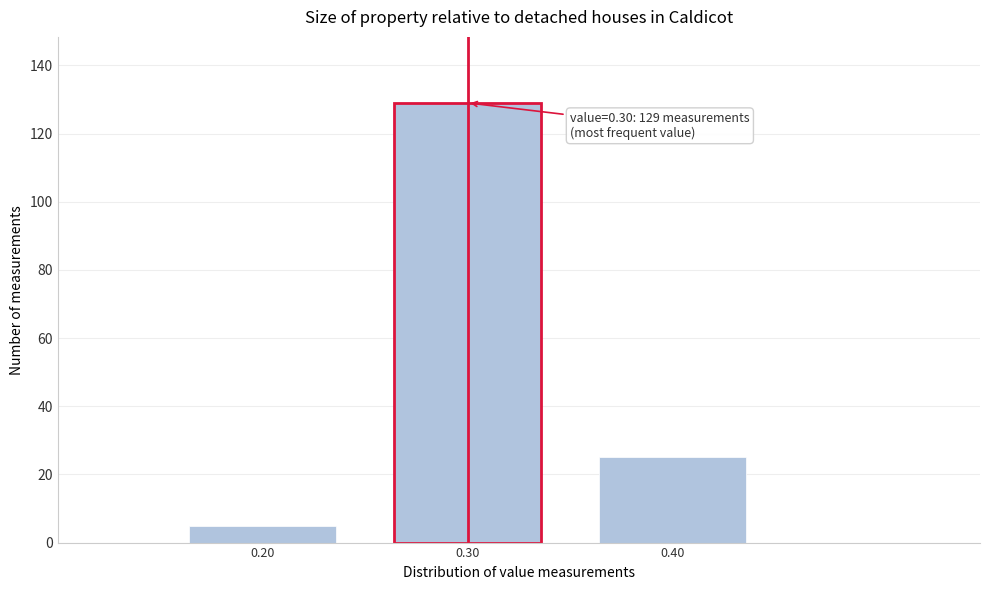

Over which range of the x-axis is the bar tallest?

0.25 to 0.35